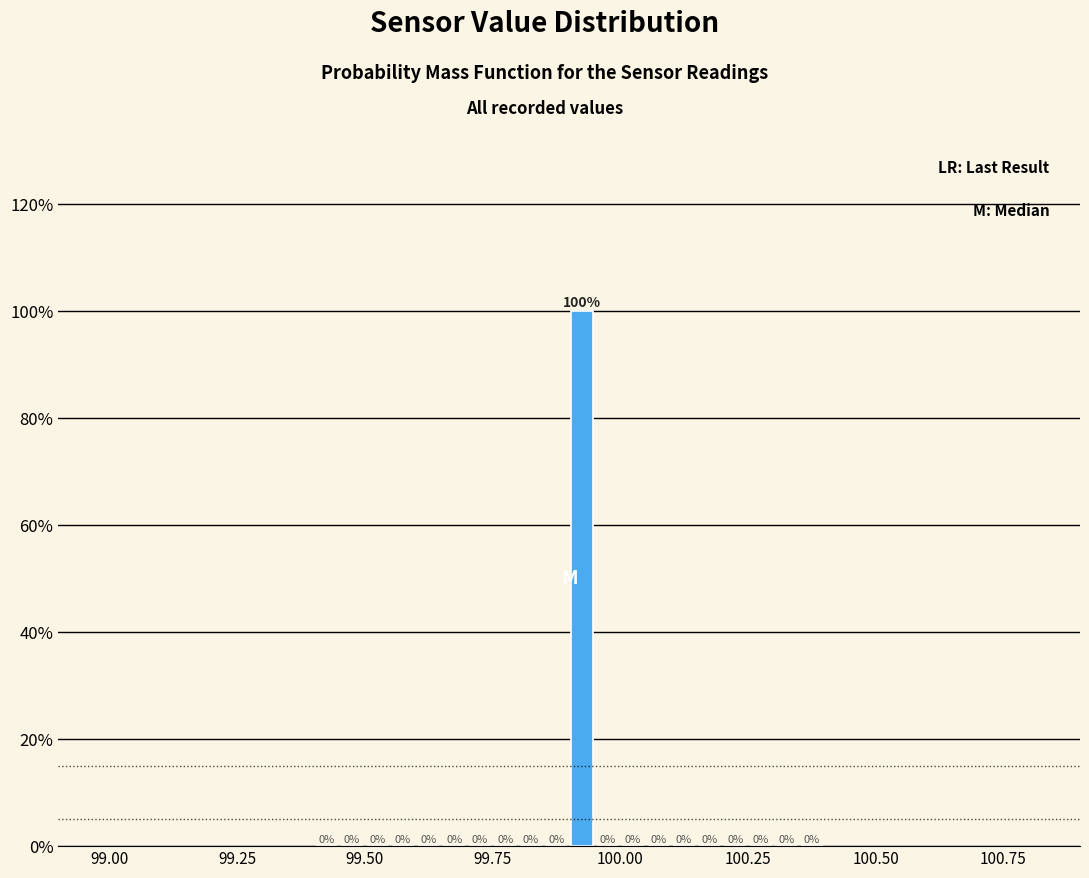

Around what value on the x-axis is the tallest bar? Give the approximate position of its centre, as read against the axis.

99.95